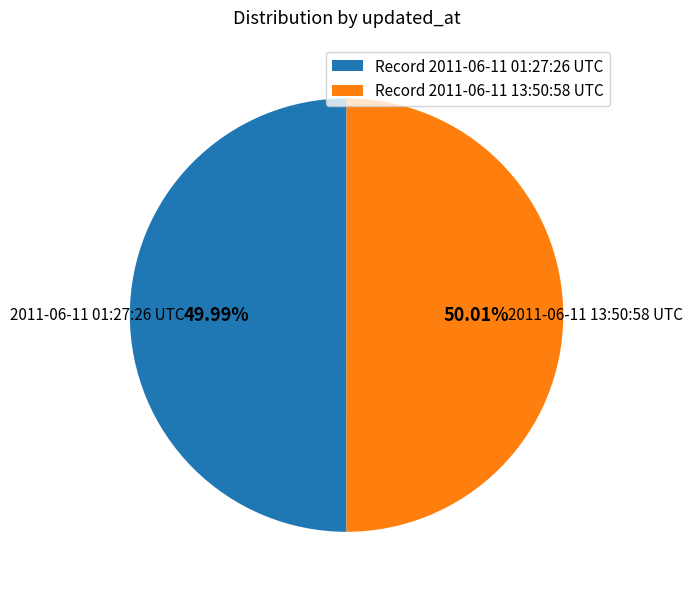

How many segments does this pie chart have?

2